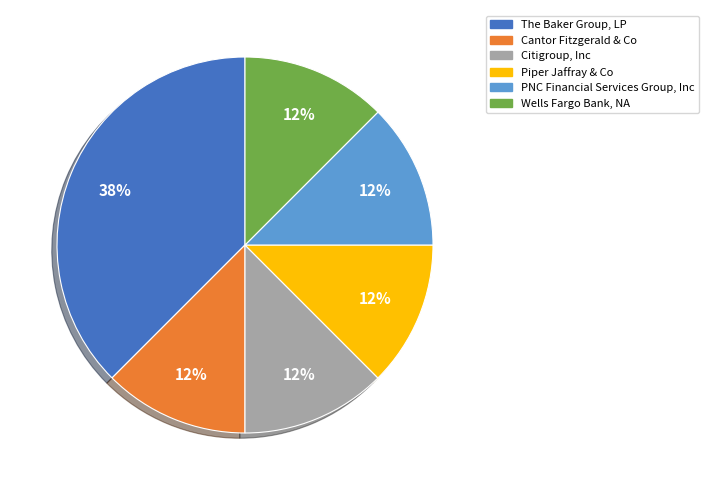

How many segments does this pie chart have?

6